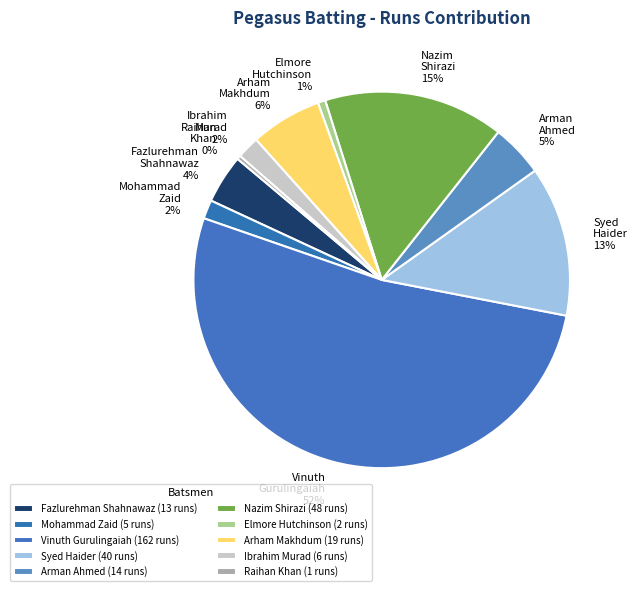

Is there a majority slice in this chart?

Yes